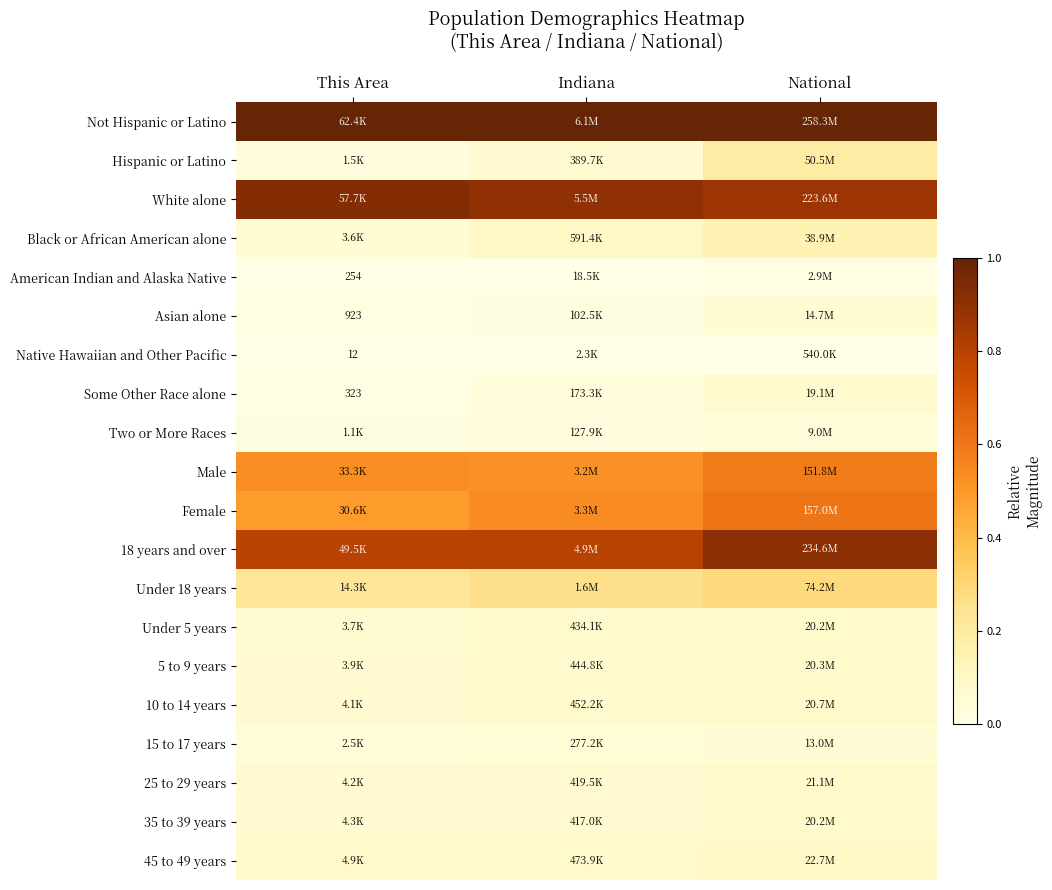

The 18 years and over series shows 0.8 at This Area. True or false?

True